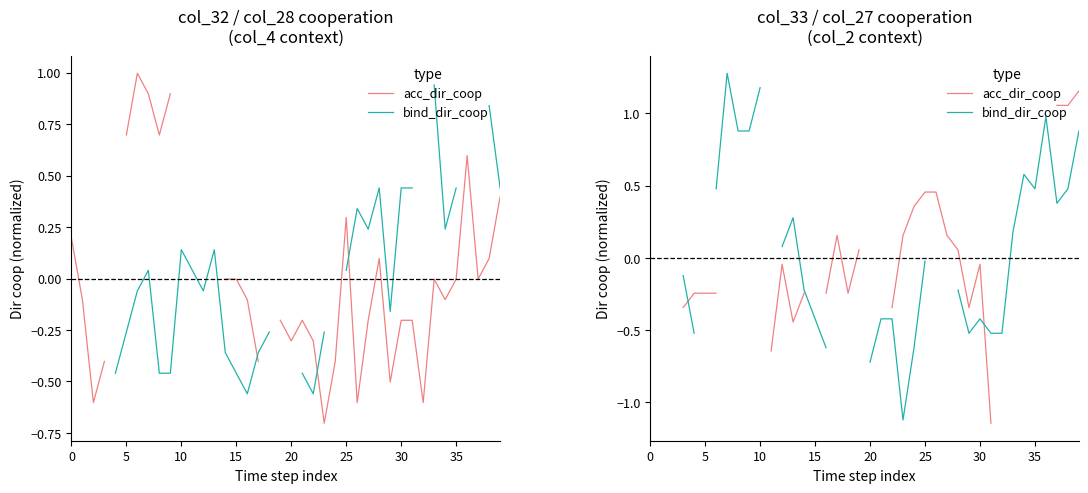

How many distinct data groups are displayed?

2